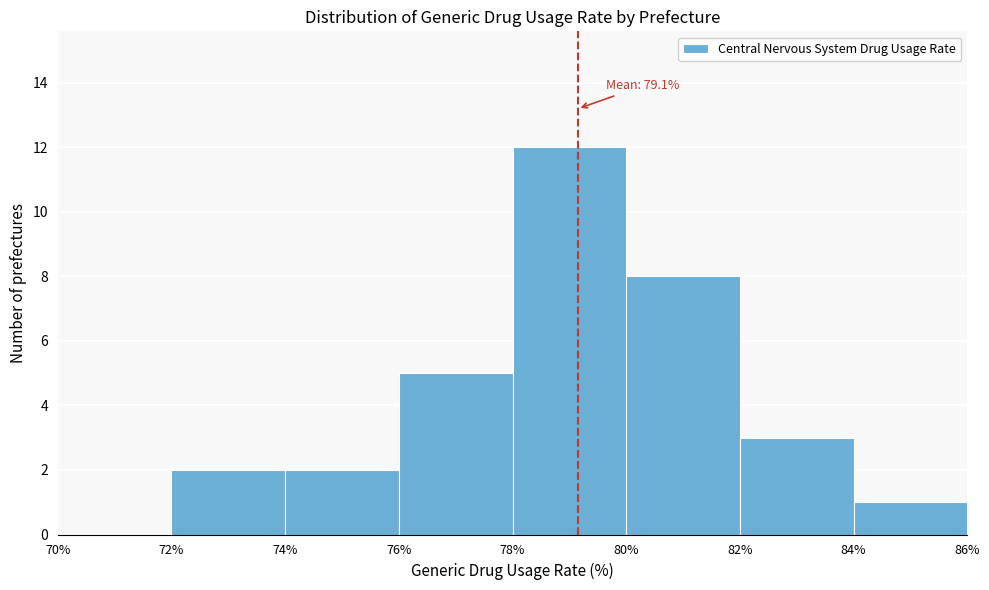

Over which range of the x-axis is the bar tallest?

78% to 80%